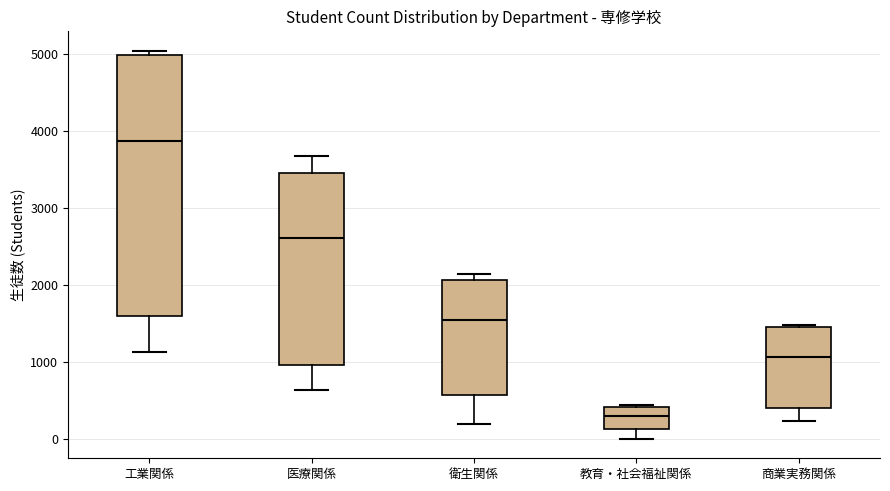

Which box is the tallest, from its lower edge to its upper edge?

工業関係